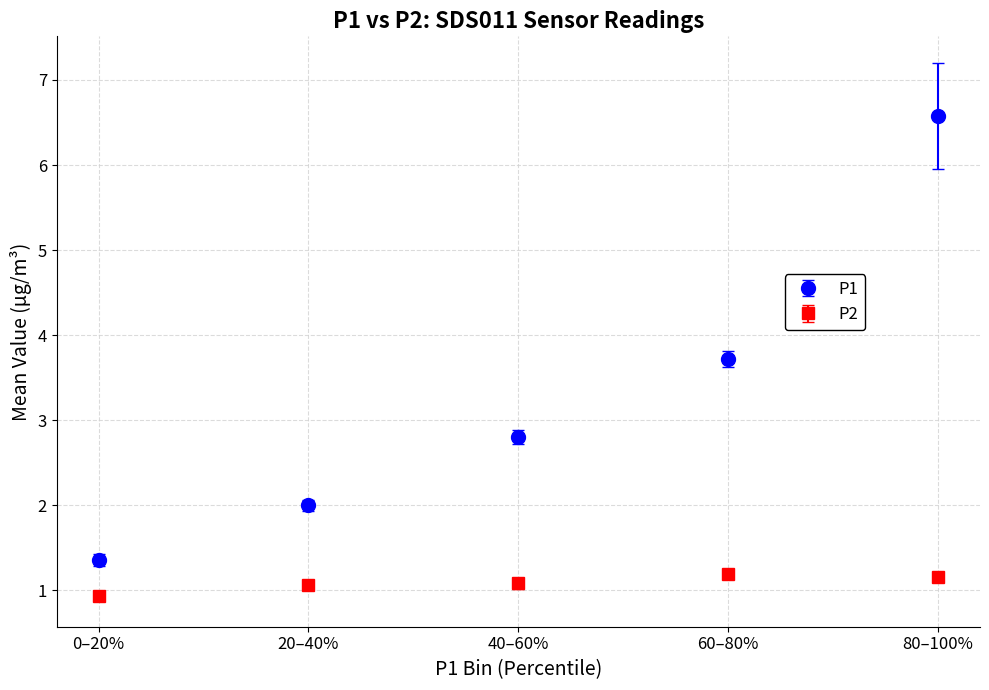

At which category is the sum across all series the highest?

80–100%